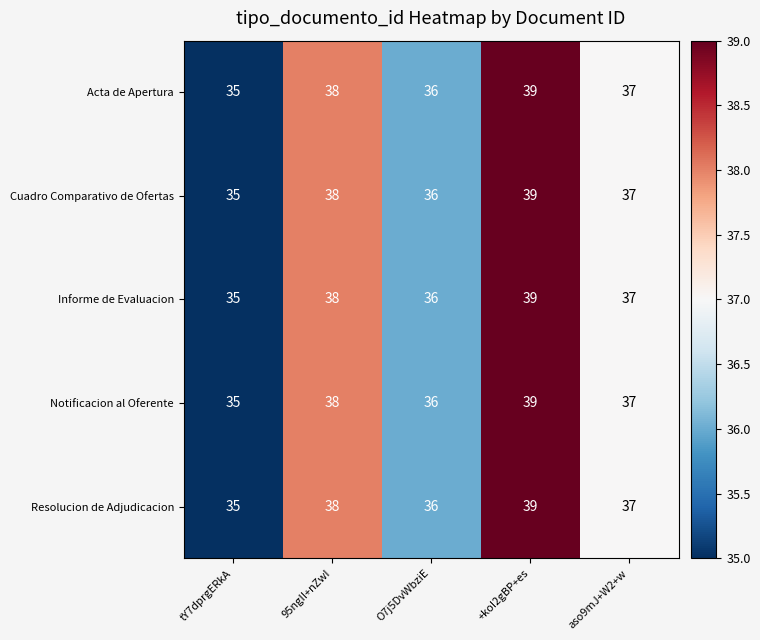

At which category is the sum across all series the highest?

+koI2gBP+es